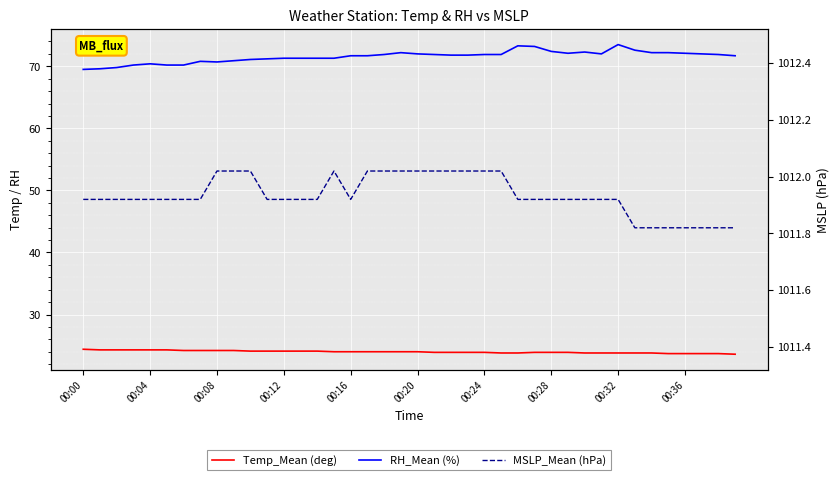

How many lines are shown in the chart?

3